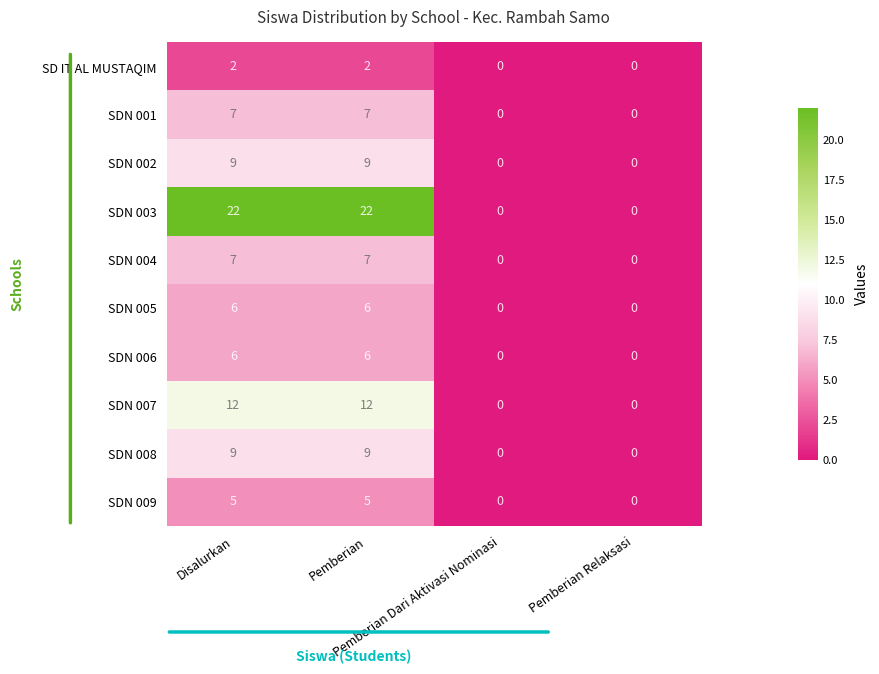

Which series has the largest total across all categories?

SDN 003